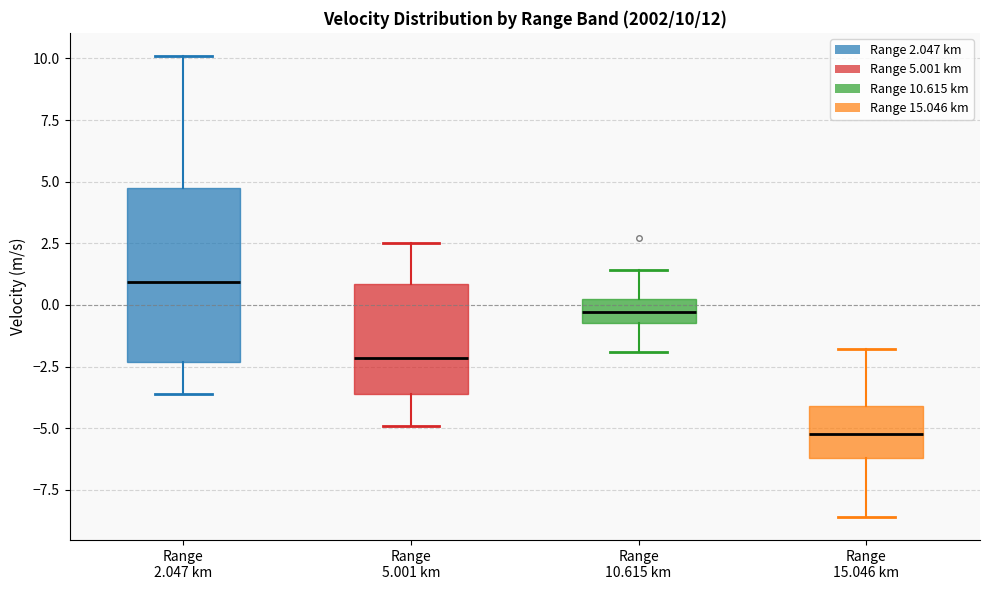

Comparing the boxes themselves (not the whiskers), which one is the tallest?

Range 2.047 km